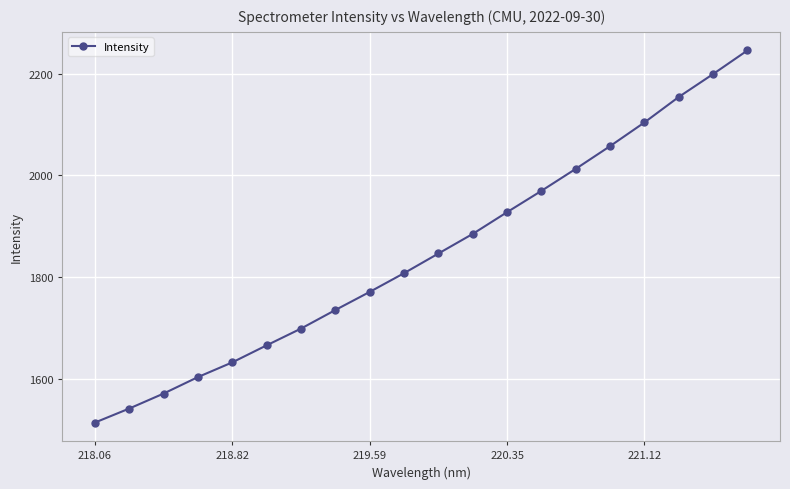

True or false: the data has more than 0 interior local peaks.

False